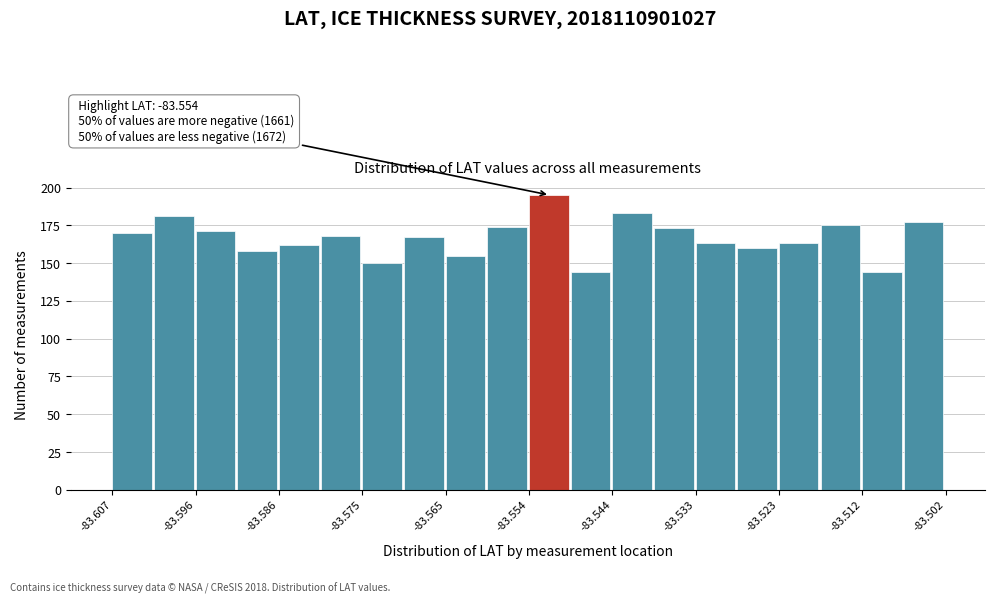

Read against the x-axis, roughly where is the centre of the tallest bar?

-83.552